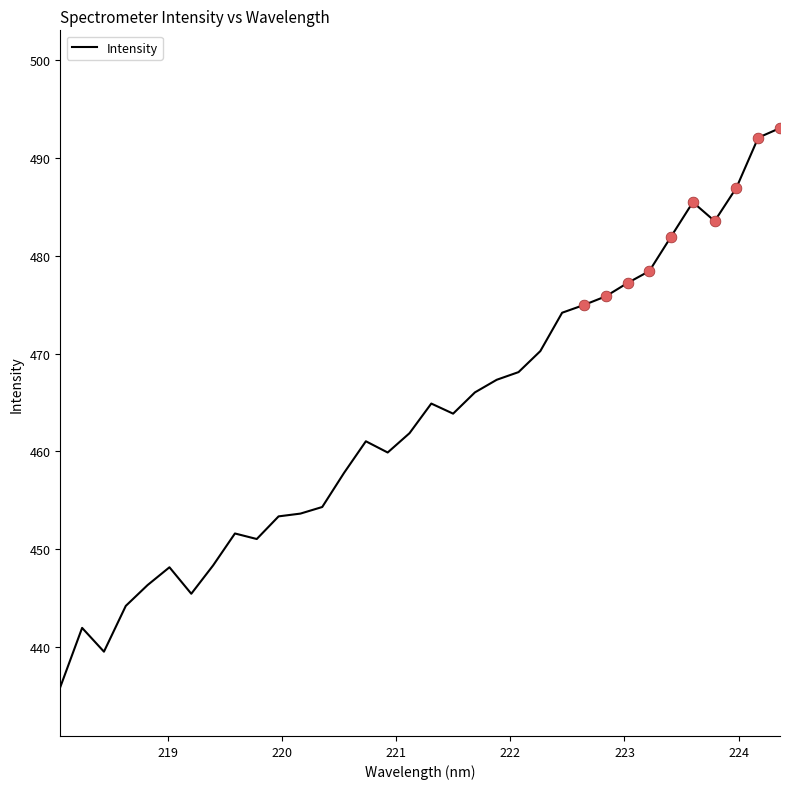

What is the difference between the maximum and minimum values?

57.2